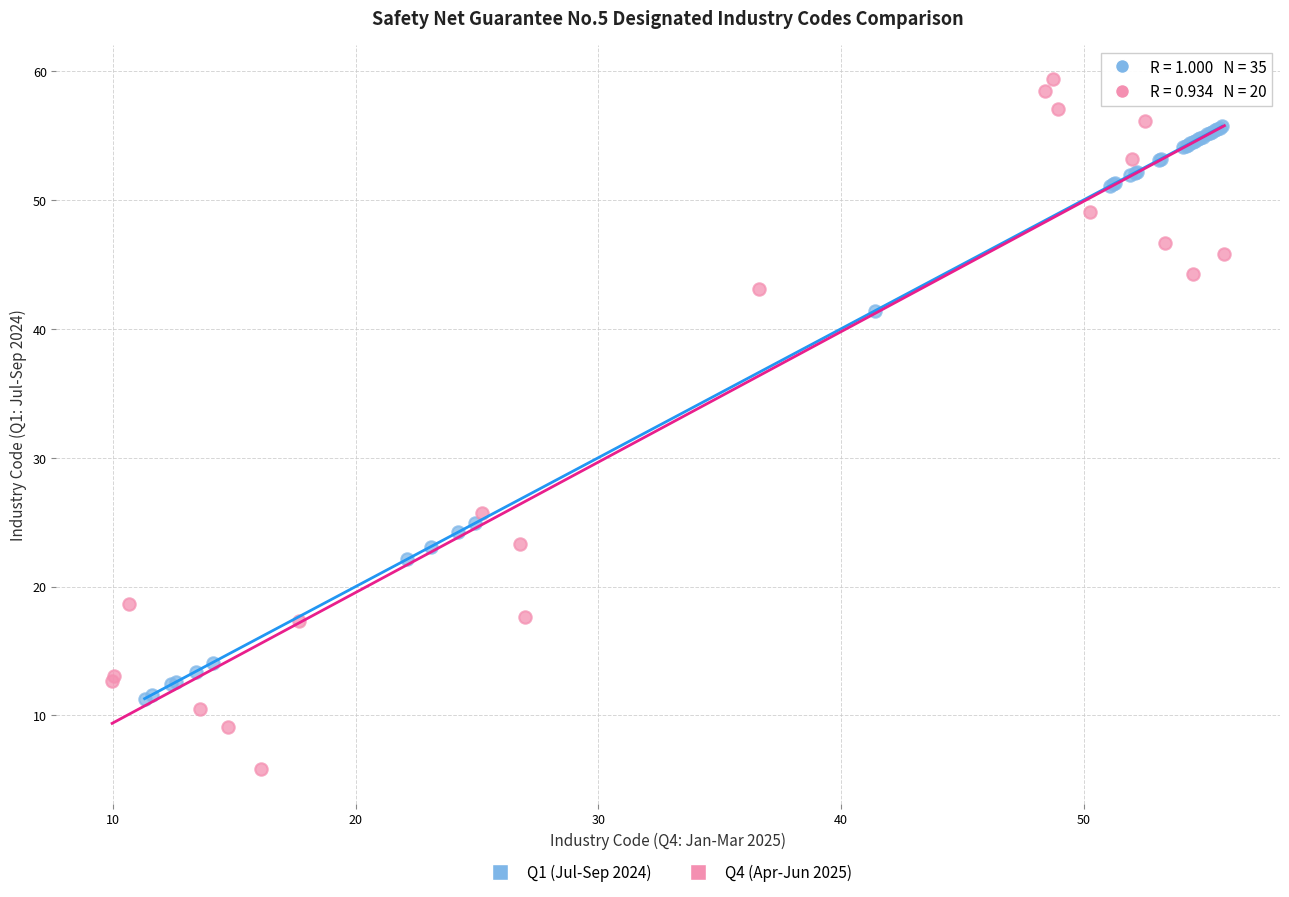

Which series has the largest Y range (max minus min)?

Q4 (Apr-Jun 2025)